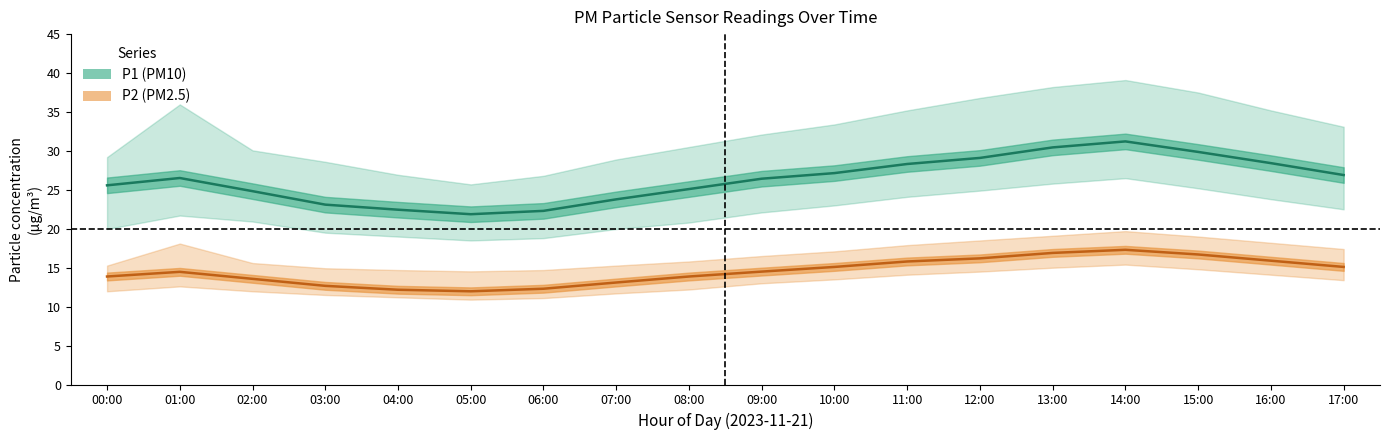

In P2_lower, how many points are higher than both neighbors (excluding endpoints)?

2